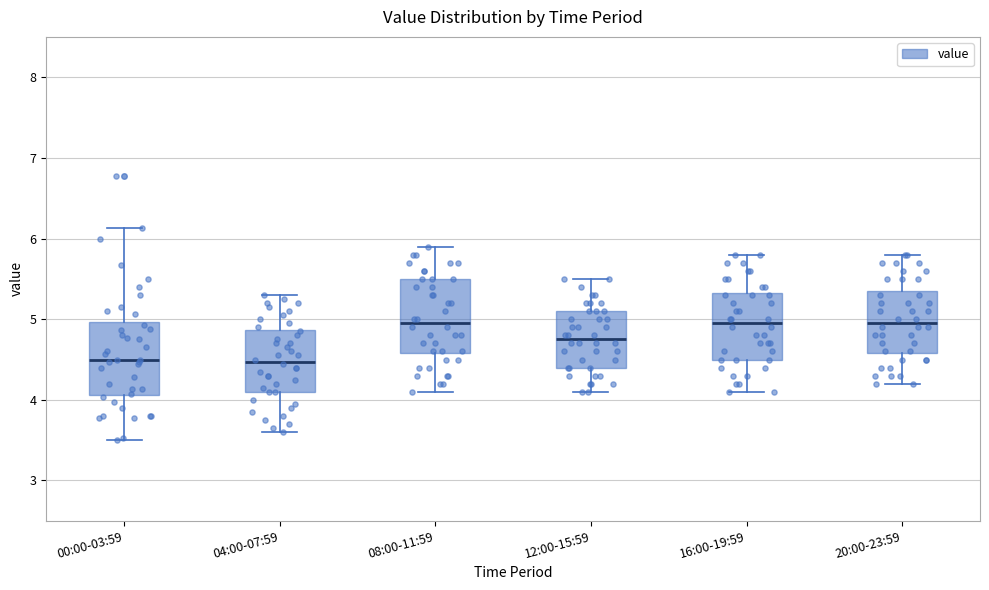

Where does the upper whisker of the box for 04:00-07:59 end on the y-axis? The values are not printed on the chart, so give them approximately, as read against the axis.

5.3